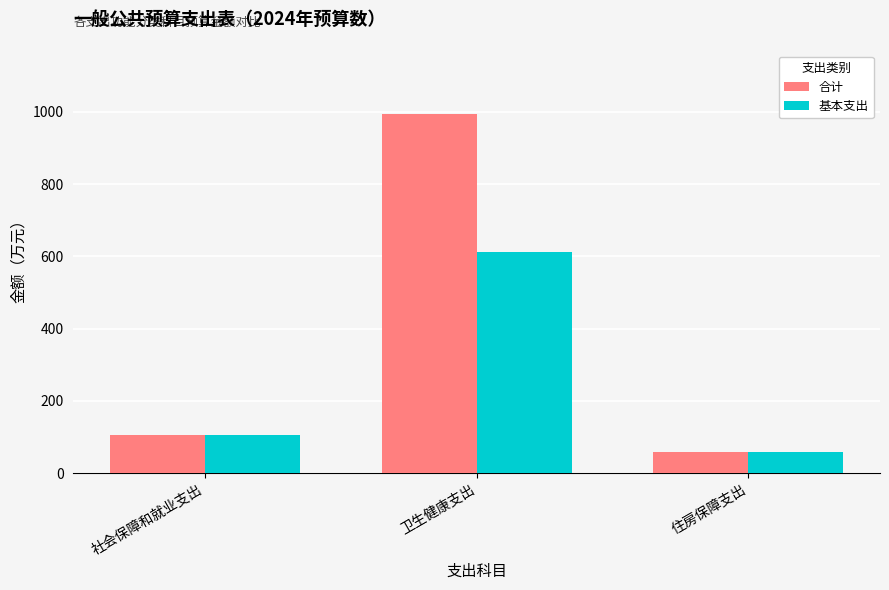

Which series changed the most between 社会保障和就业支出 and 卫生健康支出?

合计